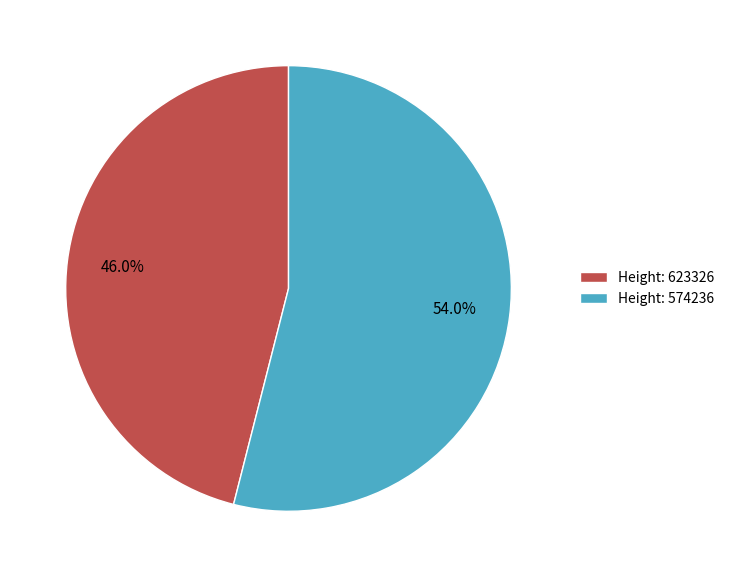

What percentage do Height: 623326 and Height: 574236 together represent?

100.0%